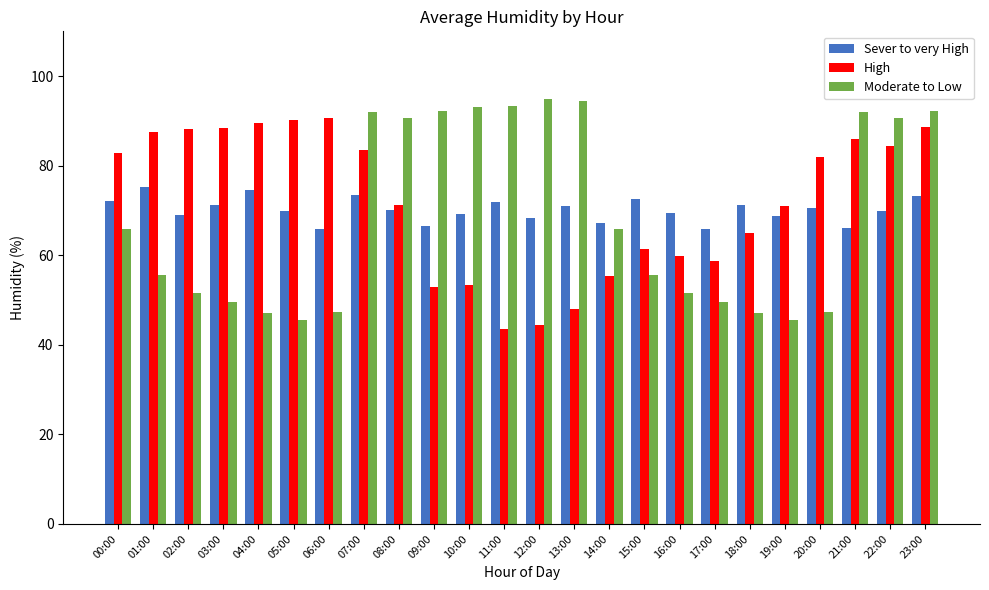

What is the value of the Sever to very High bar at the 11th from the left?

69.1